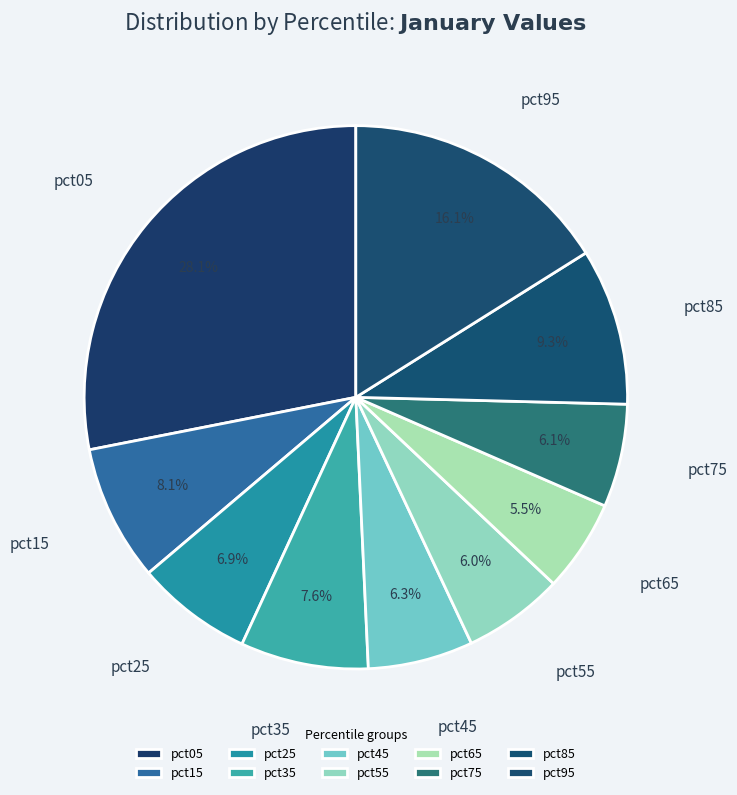

Which slice is the largest?

pct05